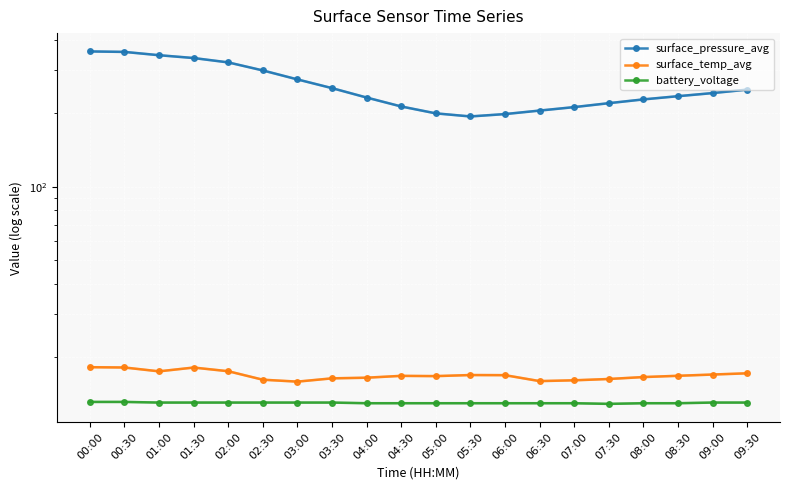

What is the difference between the maximum and second lowest values in the battery_voltage series?

0.2